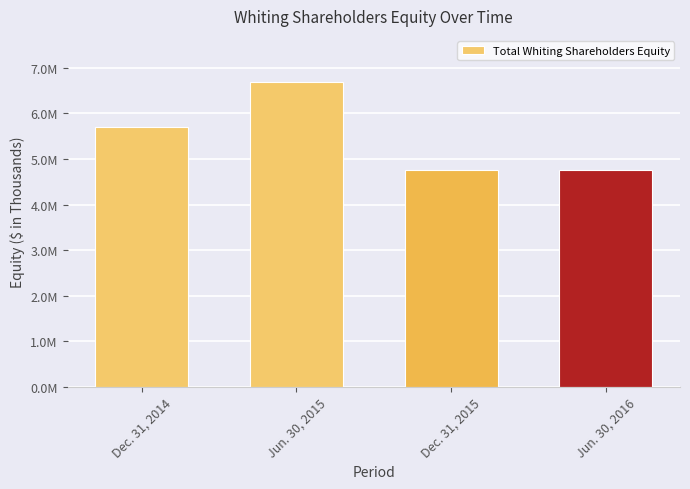

What is the average value?

5475590